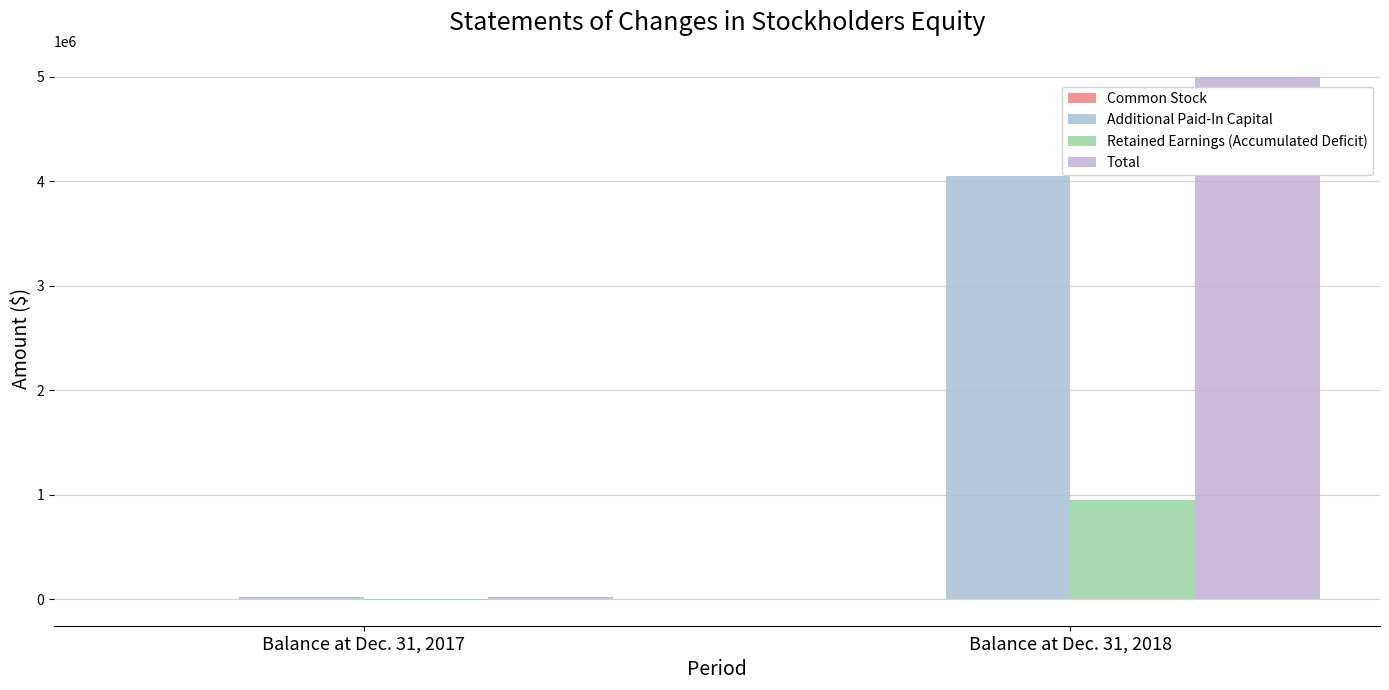

Which series has the largest total across all categories?

Total